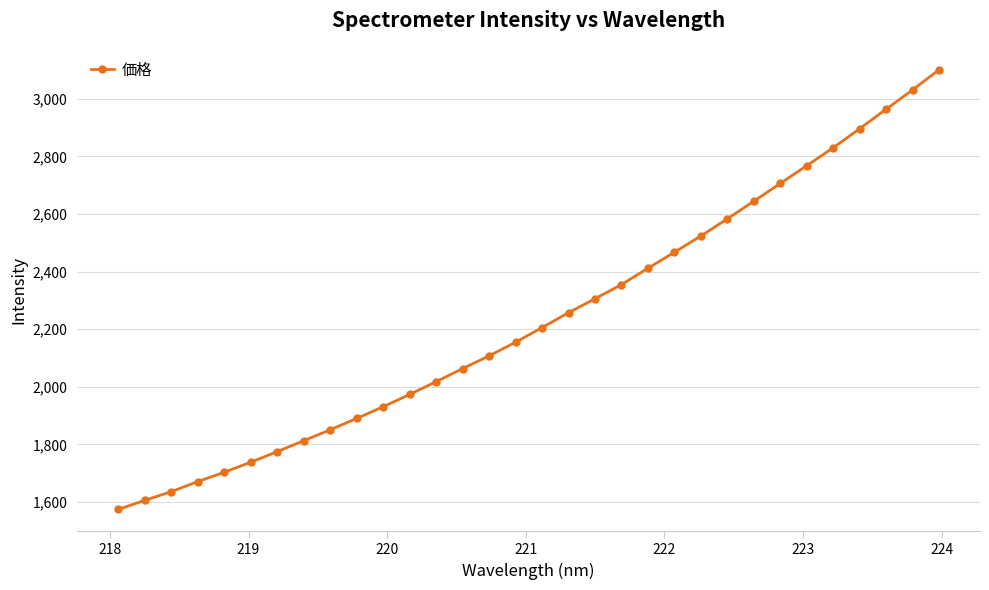

What is the value of the 10th point from the left?

1890.4